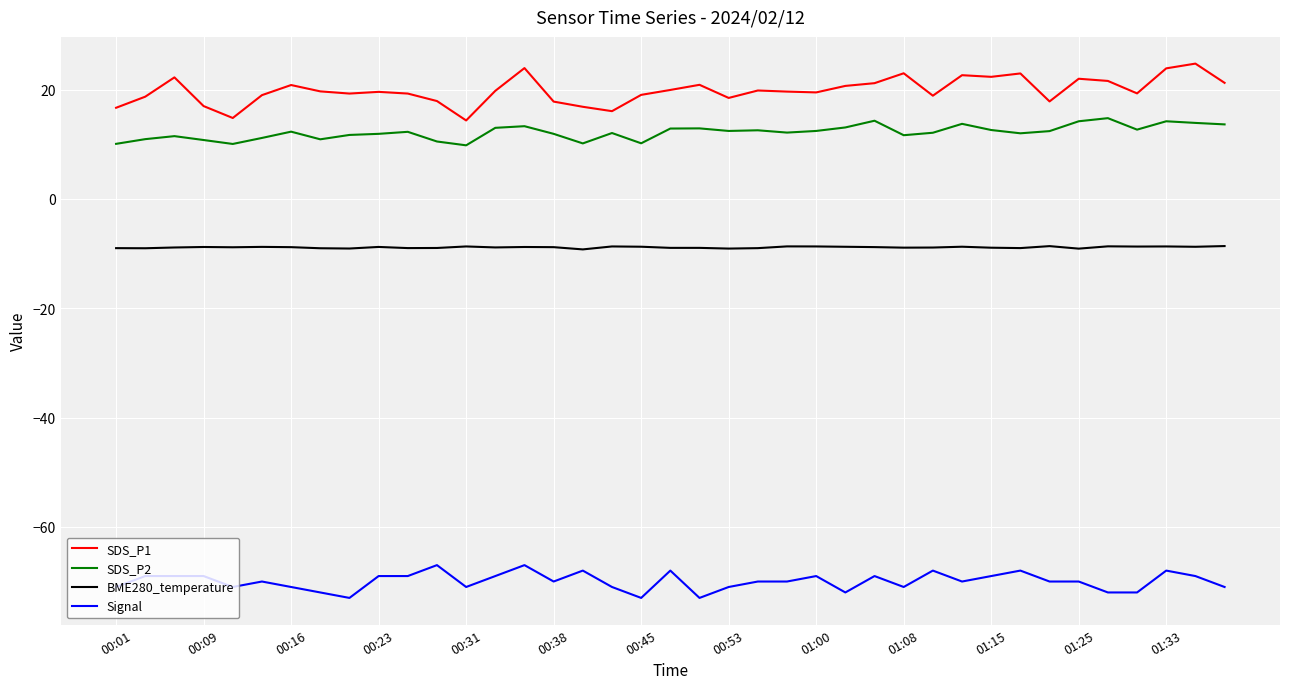

What are all the series names shown in the legend?

SDS_P1, SDS_P2, BME280_temperature, Signal